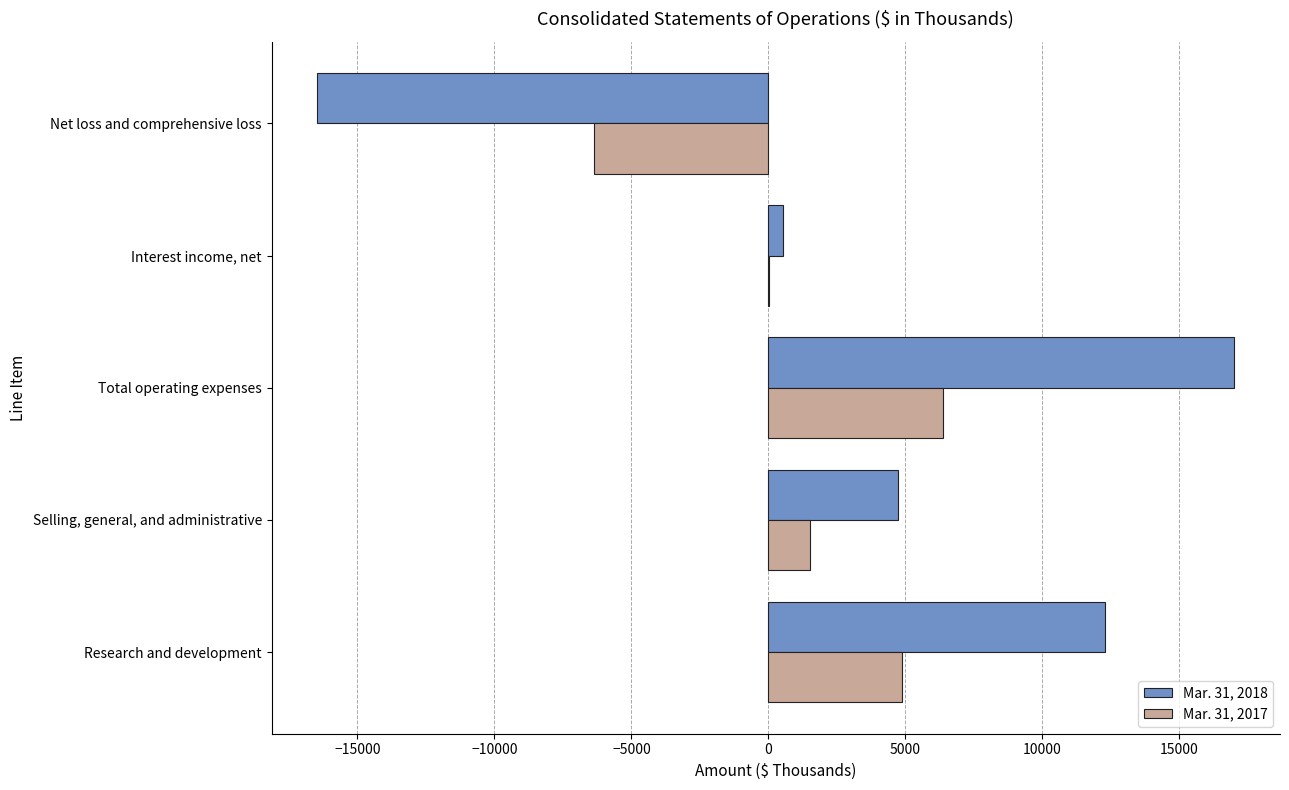

At which category is the sum across all series the highest?

Total operating expenses